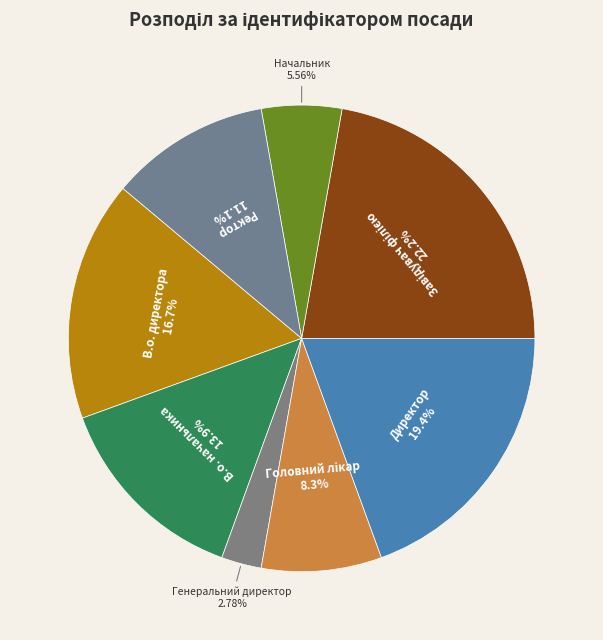

Is there a majority slice in this chart?

No